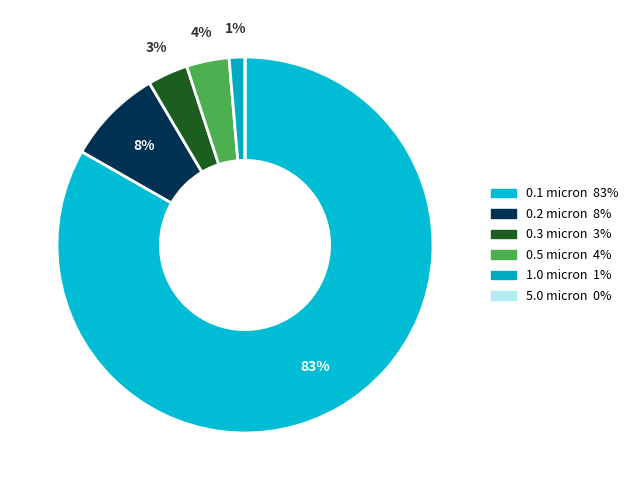

What is the ratio of the value at 0.2 micron to the value at 1.0 micron?

6.1